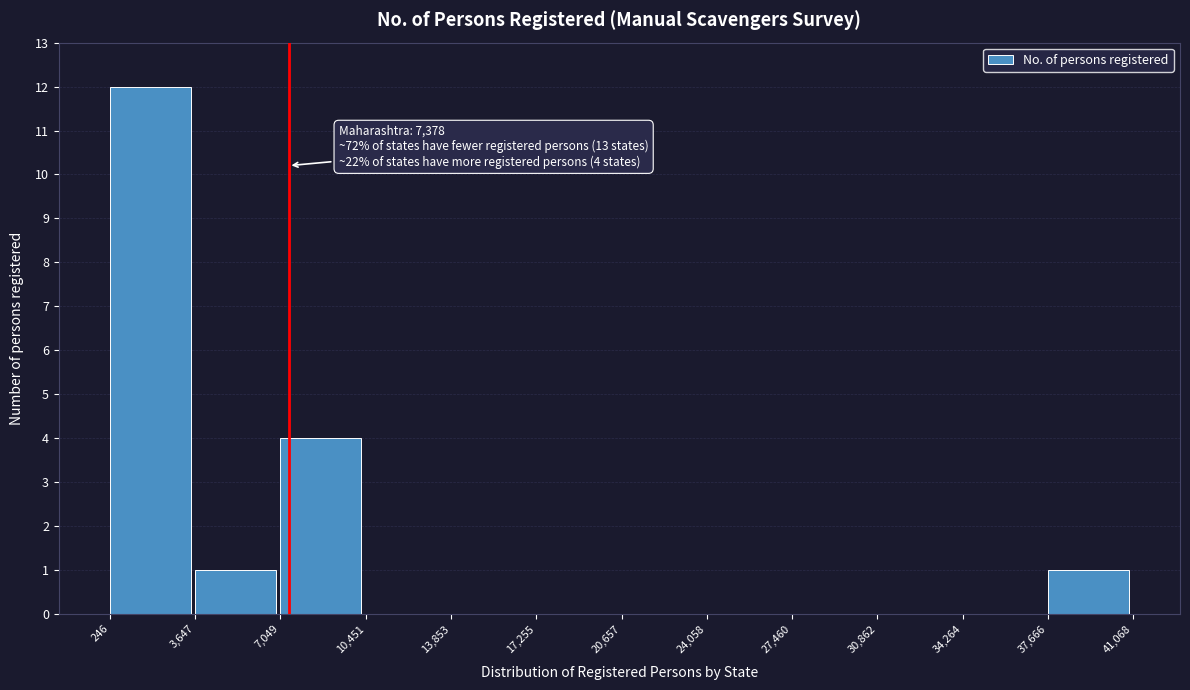

Which range on the x-axis has the tallest bar?

246 to 3,647